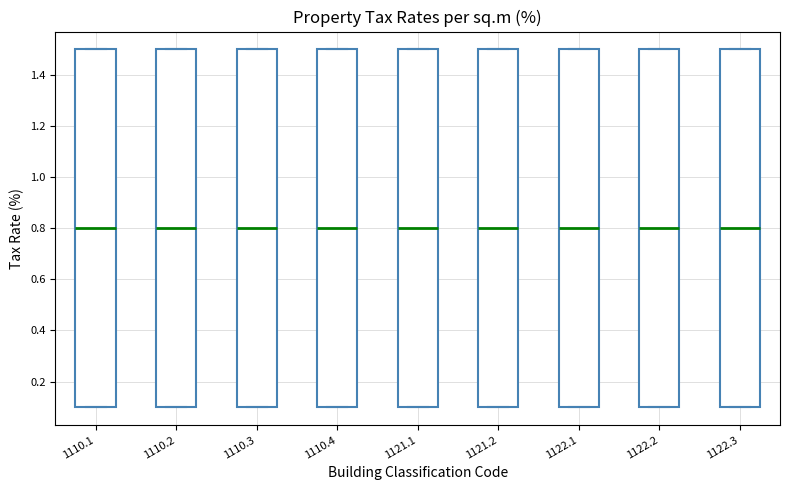

Reading left to right, transcribe this box plot: for each box, give where its median line is, the range the box spans, and where its two whiskers end, as read against the y-axis. The values are not printed on the chart, so give them approximately, as read against the axis.

1110.1: median 0.8, box 0.1 to 1.5, whiskers 0.1 to 1.5
1110.2: median 0.8, box 0.1 to 1.5, whiskers 0.1 to 1.5
1110.3: median 0.8, box 0.1 to 1.5, whiskers 0.1 to 1.5
1110.4: median 0.8, box 0.1 to 1.5, whiskers 0.1 to 1.5
1121.1: median 0.8, box 0.1 to 1.5, whiskers 0.1 to 1.5
1121.2: median 0.8, box 0.1 to 1.5, whiskers 0.1 to 1.5
1122.1: median 0.8, box 0.1 to 1.5, whiskers 0.1 to 1.5
1122.2: median 0.8, box 0.1 to 1.5, whiskers 0.1 to 1.5
1122.3: median 0.8, box 0.1 to 1.5, whiskers 0.1 to 1.5